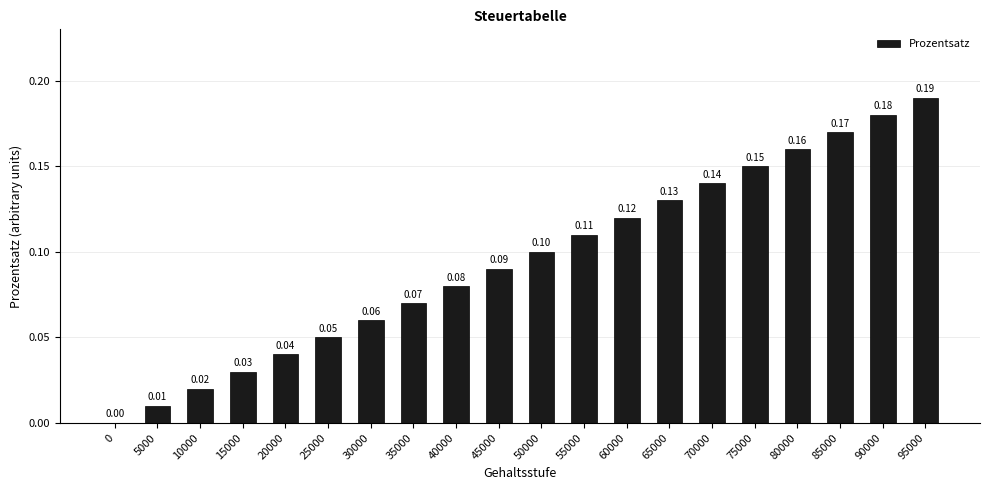

What is the sum of all values?

1.9